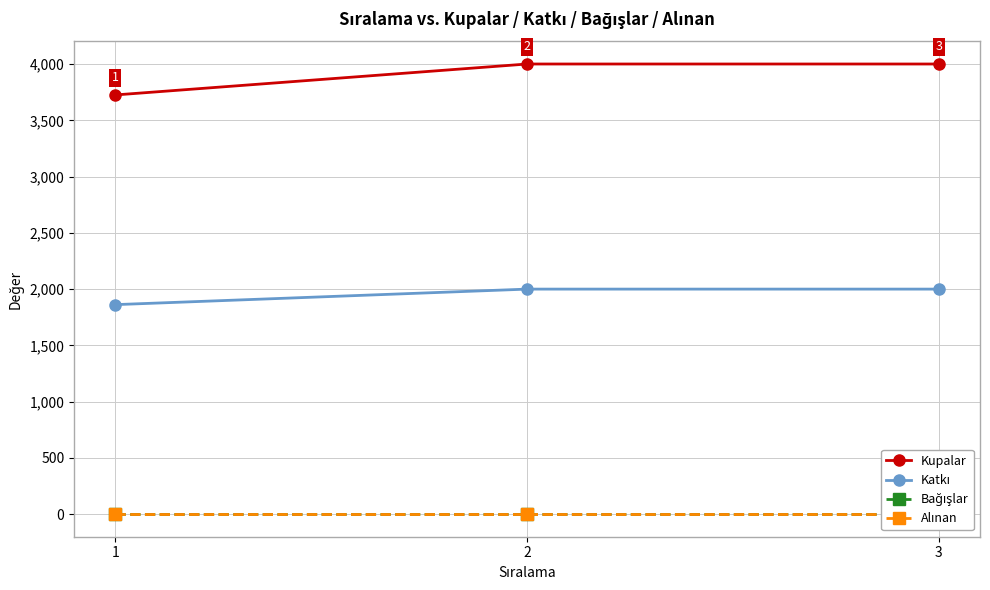

Is it true that Katkı equals 818 at 3?

False